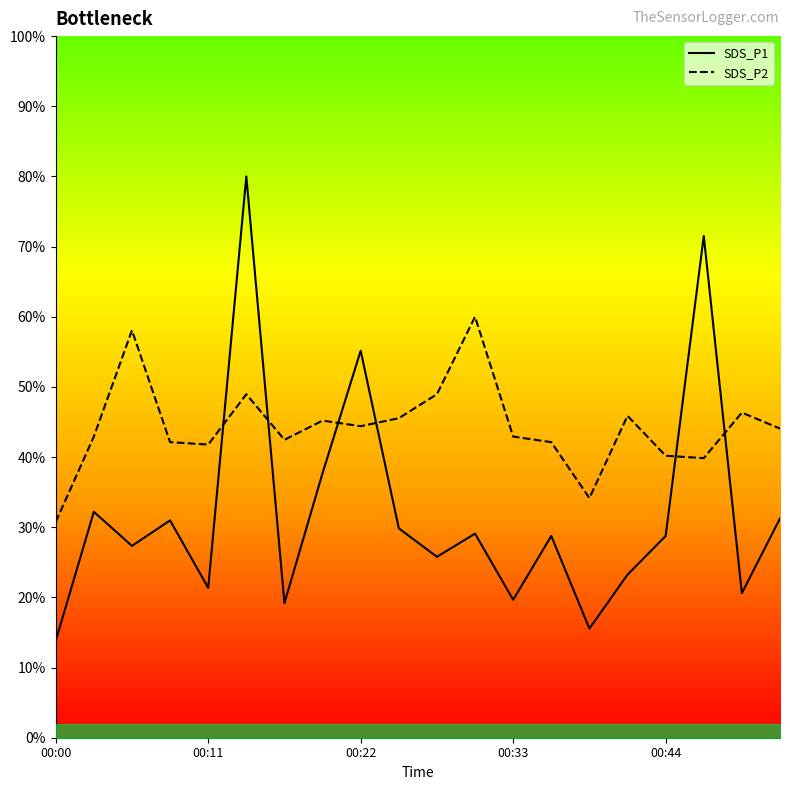

Where is SDS_P2 curve nearest to the value 45?

7